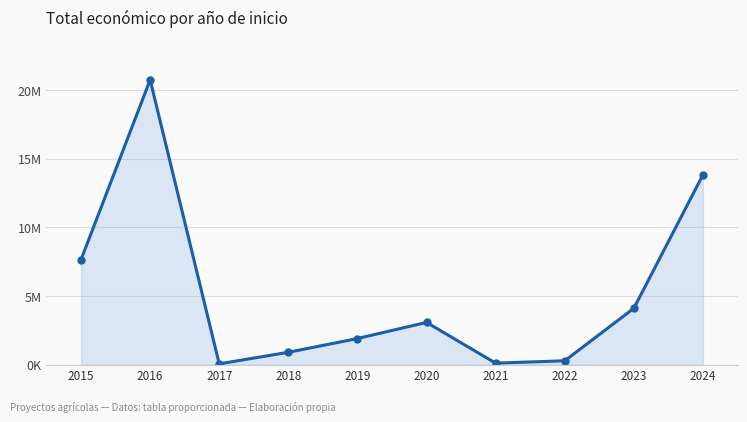

How many points are higher than both their immediate neighbors (excluding endpoints)?

2